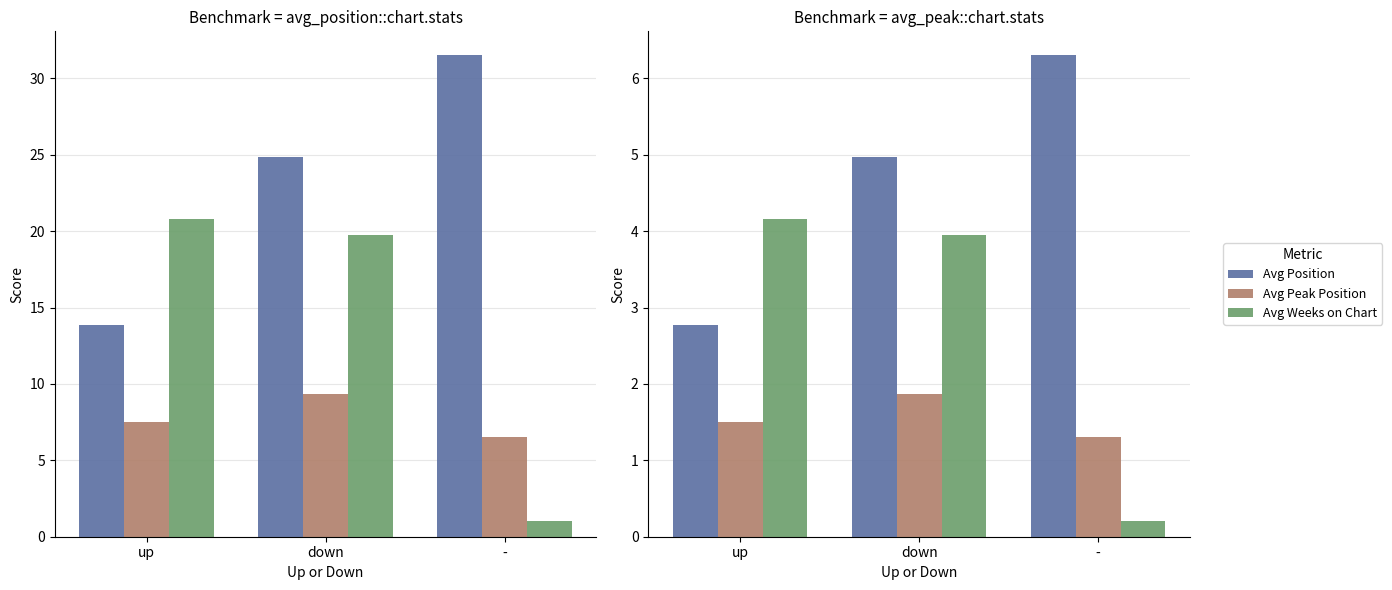

What is the label of the 1st bar from the left?

up